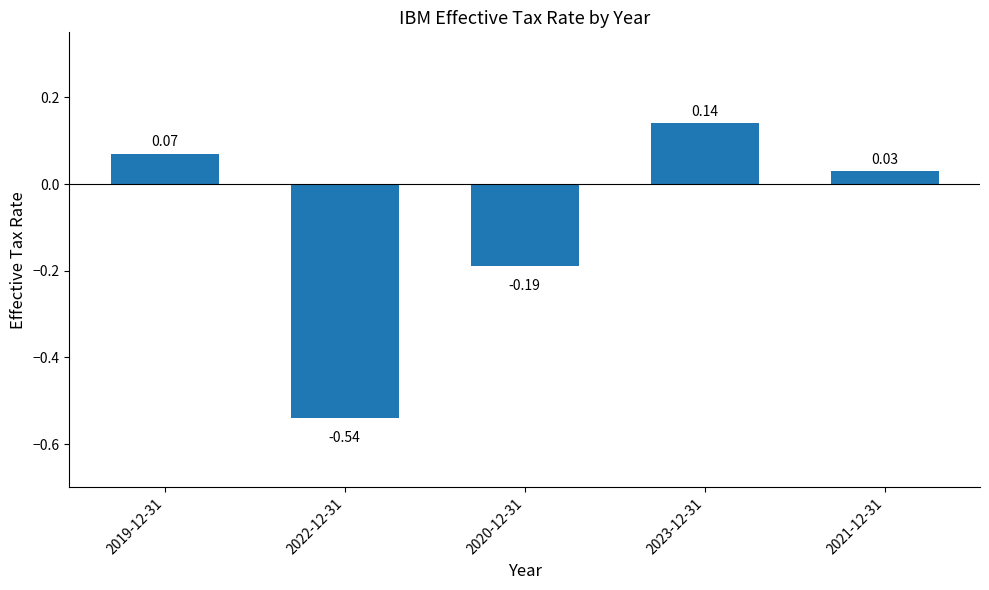

What is the difference between the maximum and minimum values?

0.7